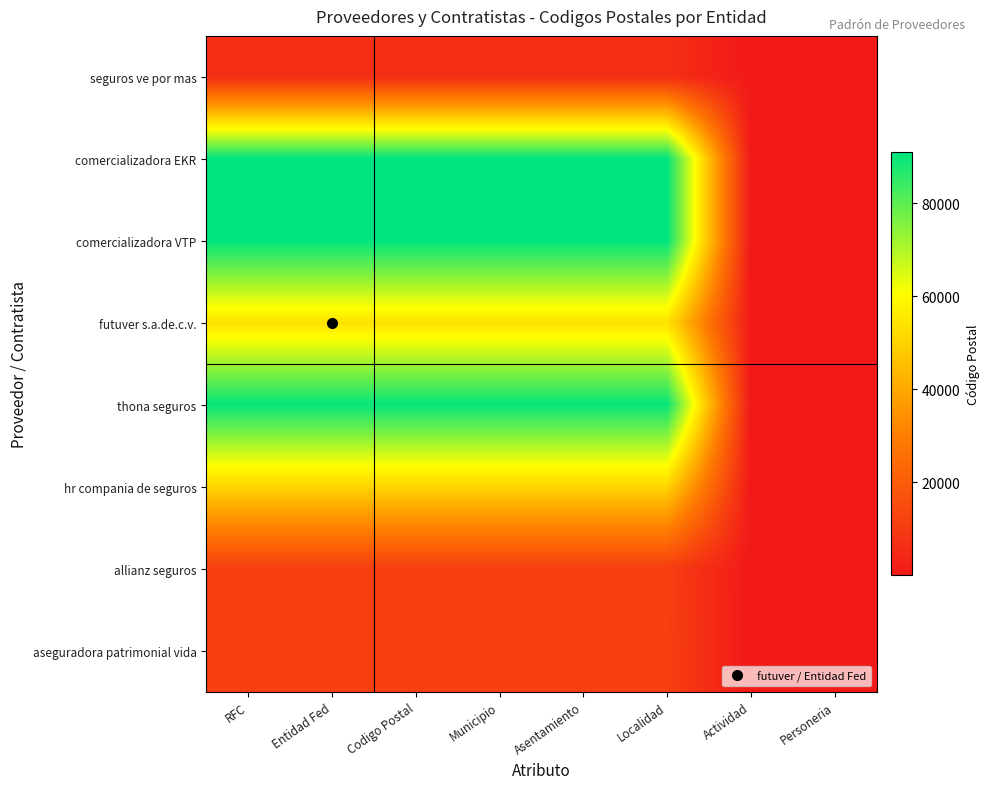

At how many categories does at least one series exceed 33866?

6